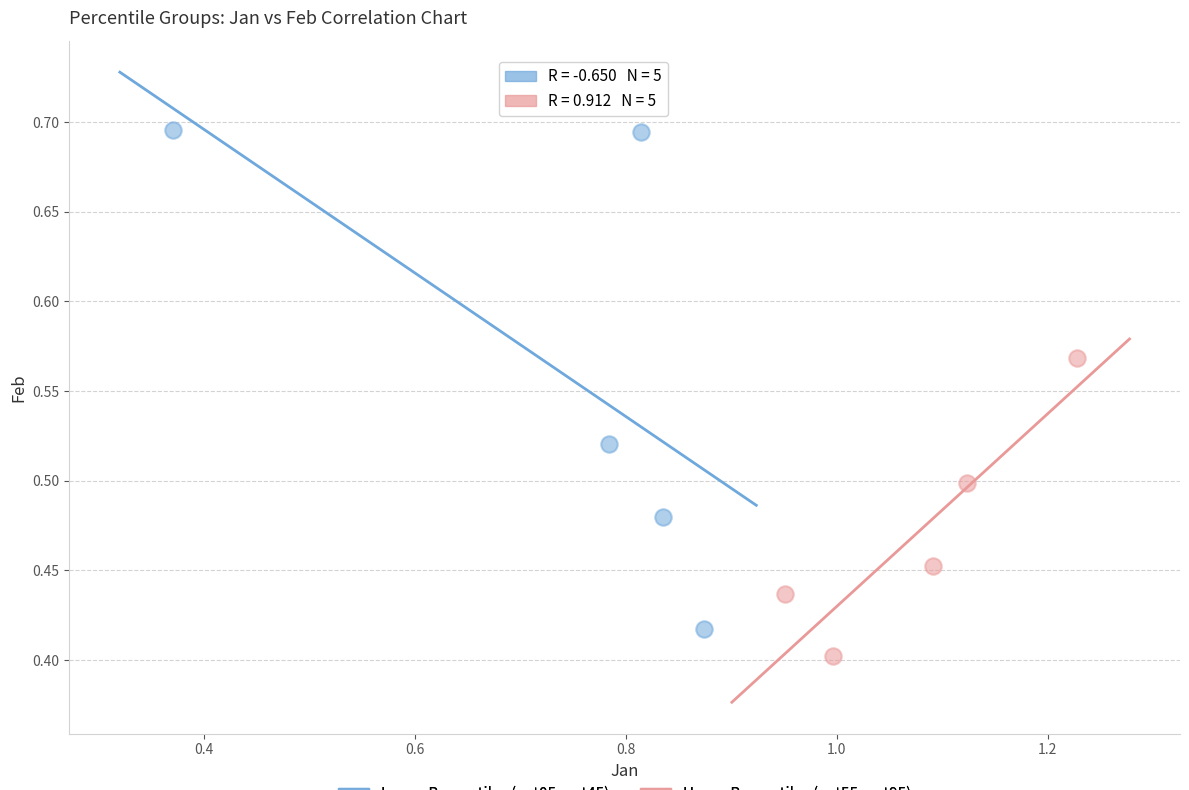

Which series has the widest spread of Y values?

Lower Percentiles (pct05–pct45)